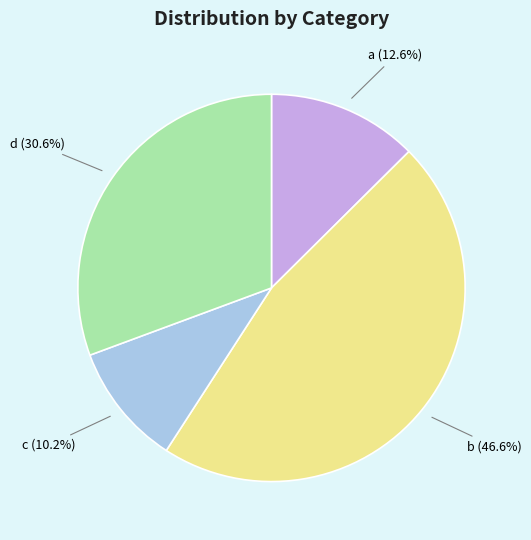

To the nearest percent, what percentage of the pie is b?

47%